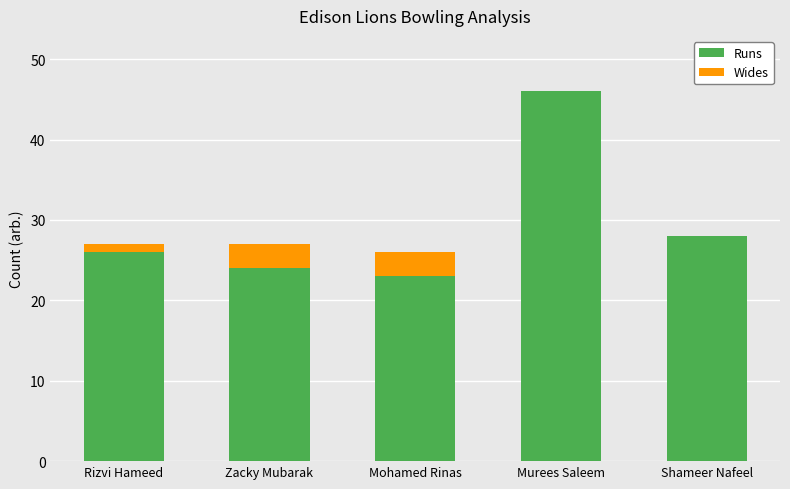

At which category is the sum across all series the highest?

Murees Saleem